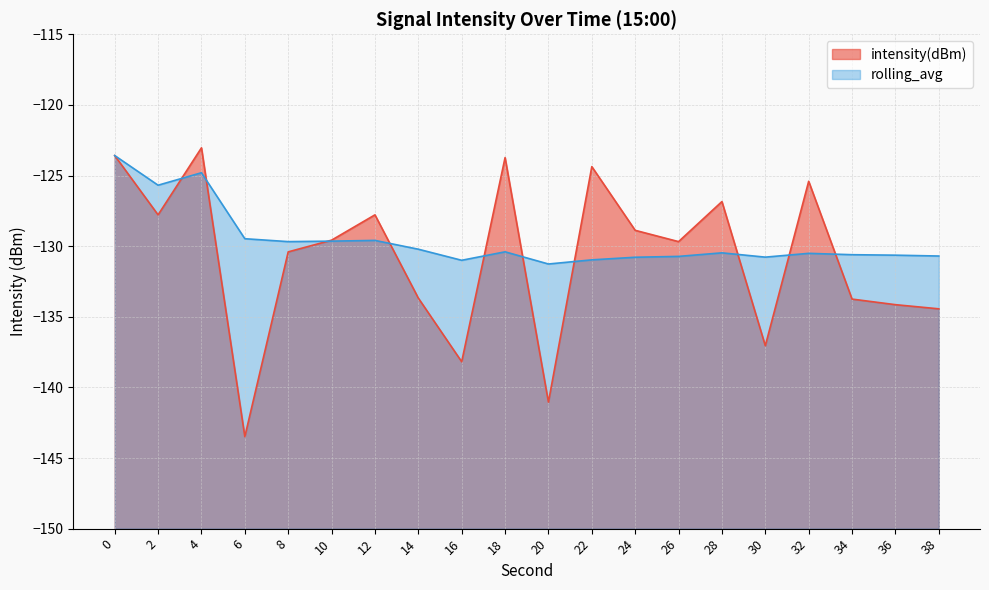

At which category does intensity(dBm) reach its first local peak?

4